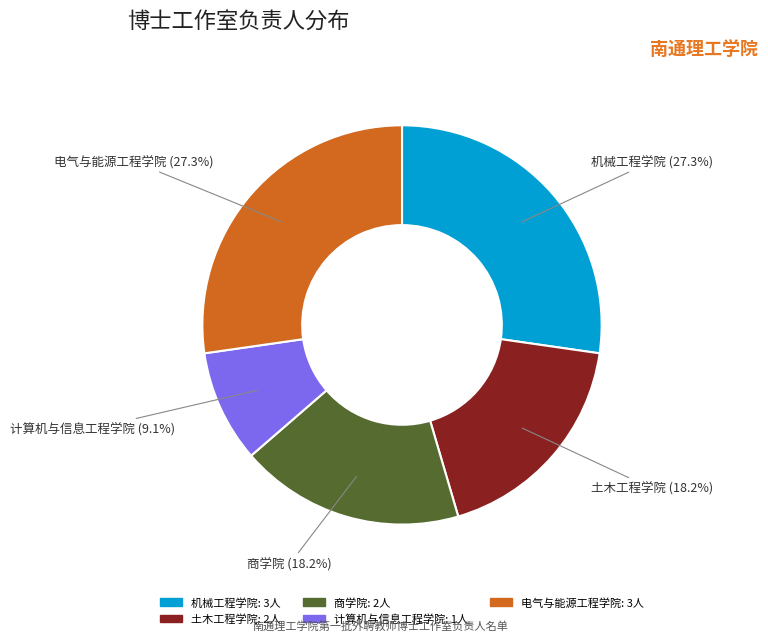

Does any single category account for the majority?

No